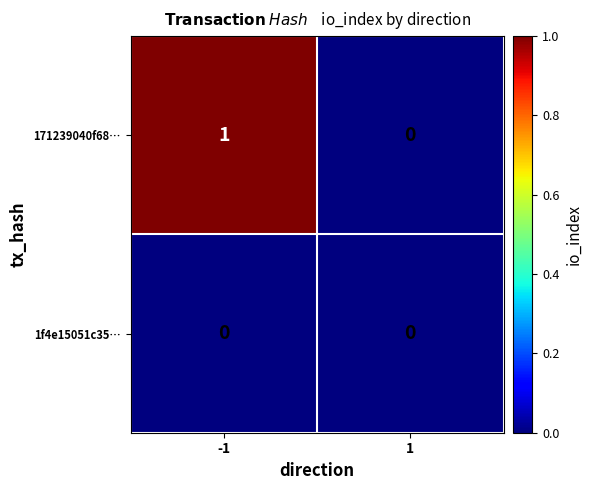

What is the difference between the highest and lowest values at -1?

1